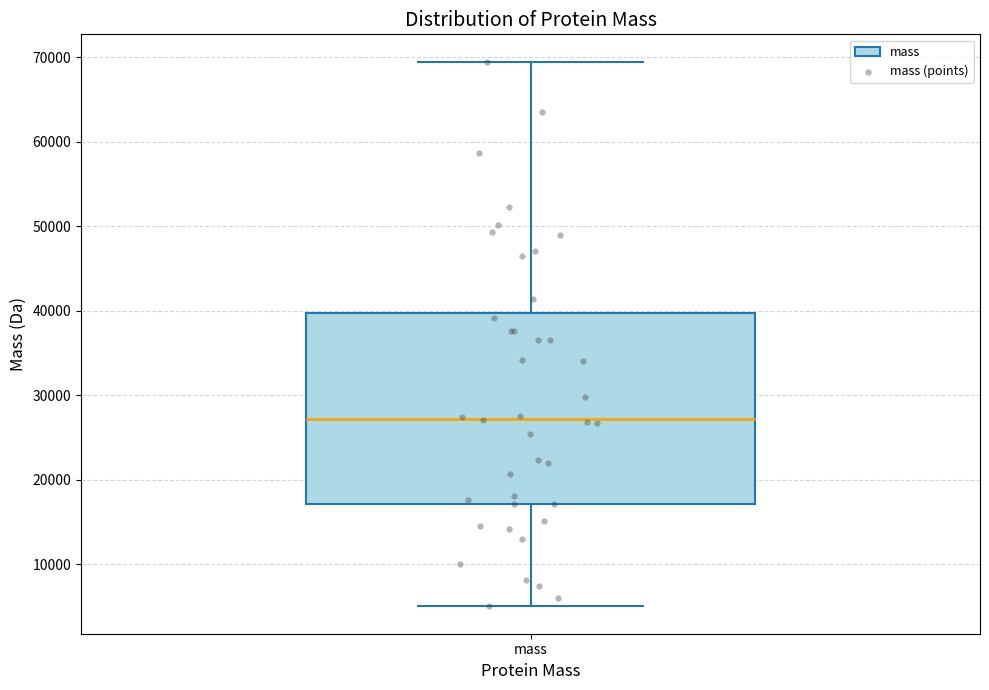

Transcribe this box plot: give where the median line is, the range the box spans, and where the two whiskers end, as read against the y-axis. The values are not printed on the chart, so give them approximately, as read against the axis.

median 27000, box 17000 to 40000, whiskers 5000 to 69000